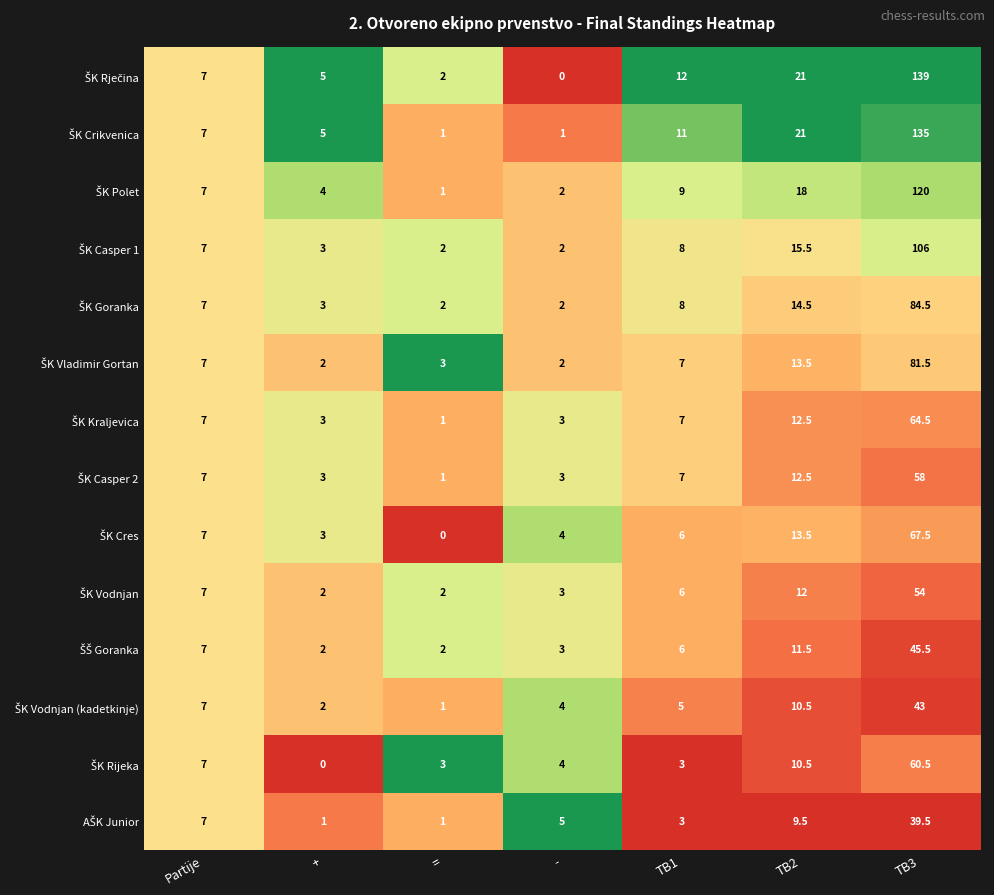

How many data points does each series have?

7